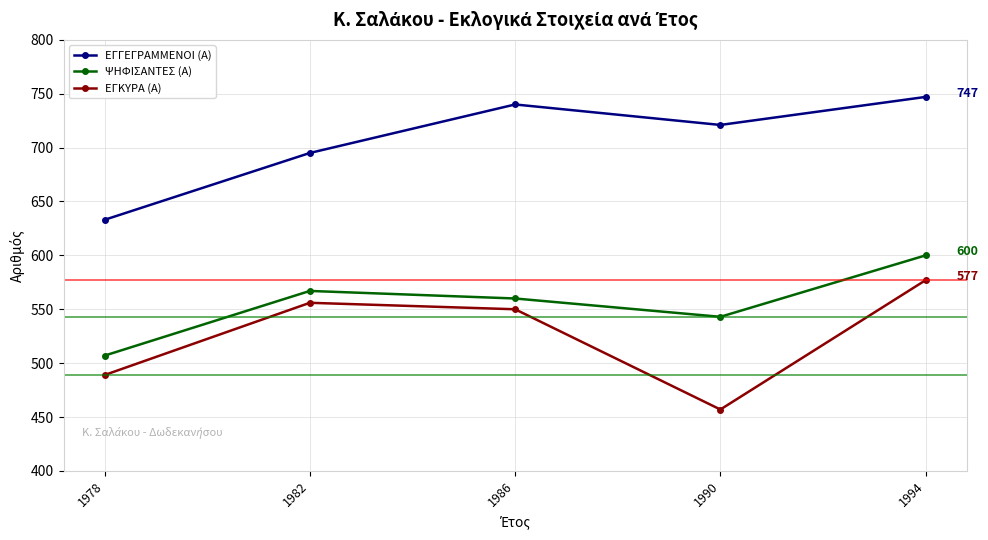

What is the difference between the ΕΓΓΕΓΡΑΜΜΕΝΟΙ (Α) values at 1978 and 1994?

114